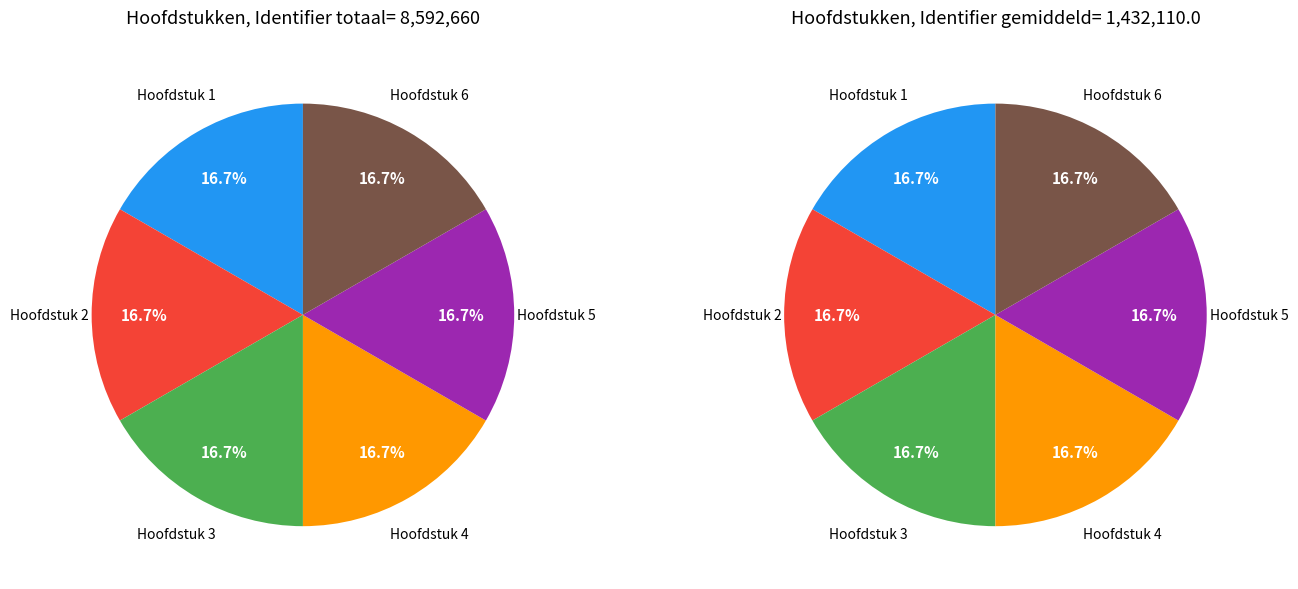

Is there a majority slice in this chart?

No